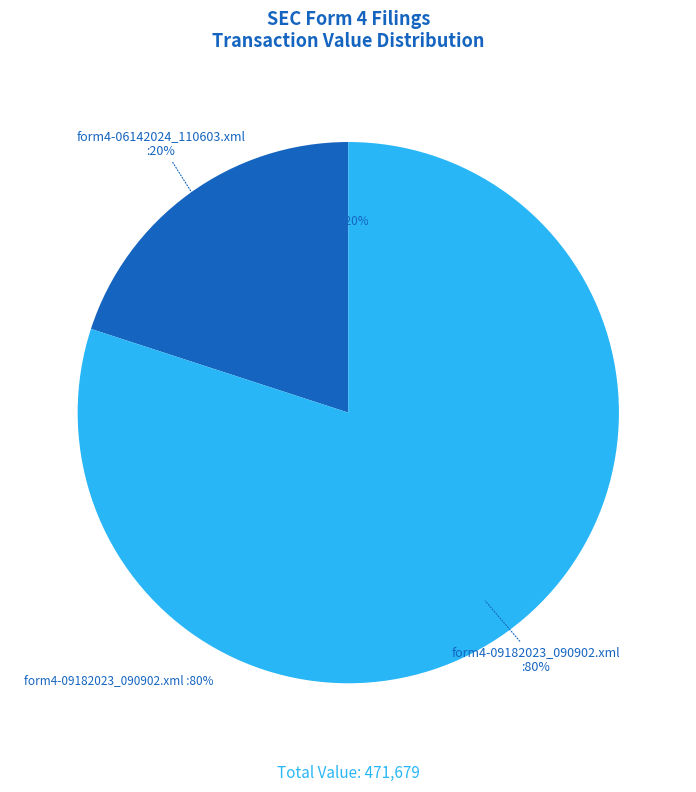

Which category has the biggest portion of the pie?

form4-09182023_090902.xml